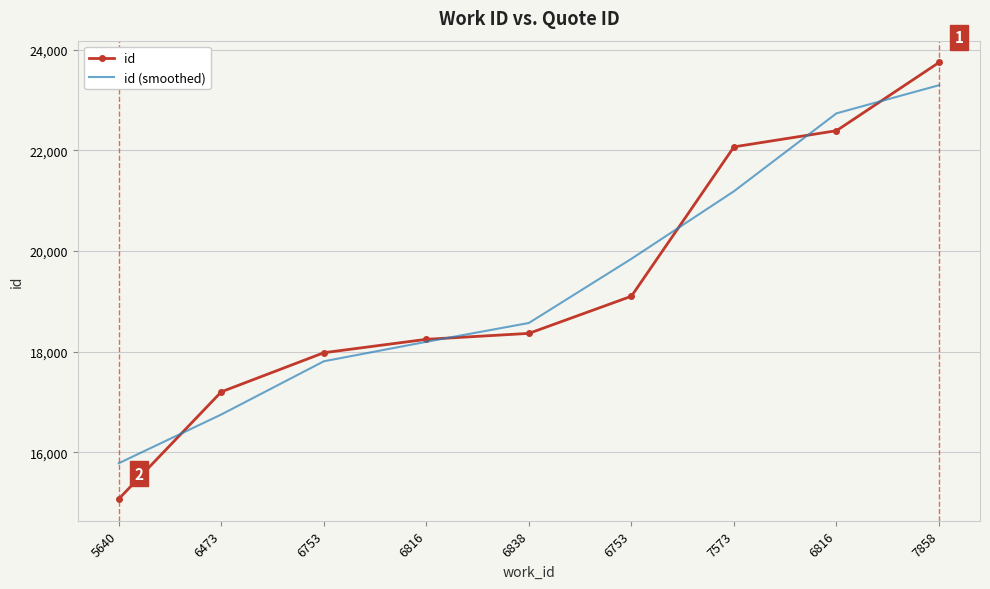

At which label does id (smoothed) first exceed 18572?

6838